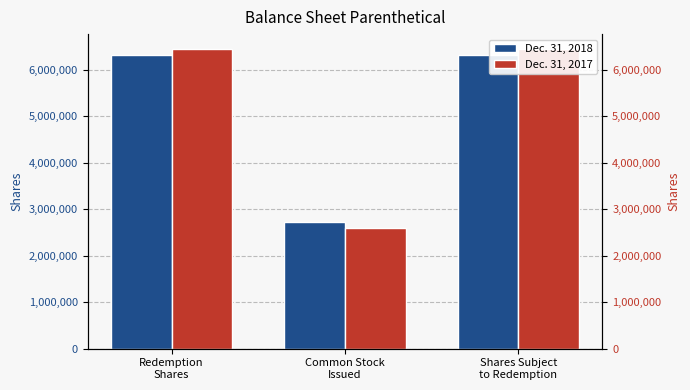

The Dec. 31, 2017 series shows 2590985 at Common Stock
Issued. True or false?

True